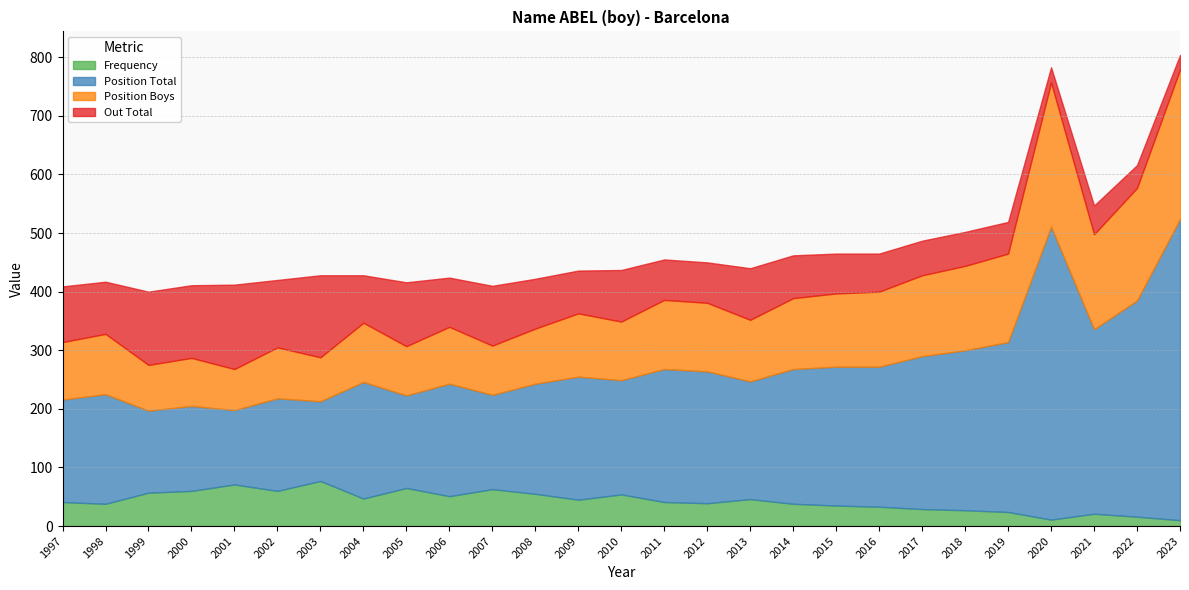

What is the difference between the maximum and second lowest values in the Position Boys series?

180